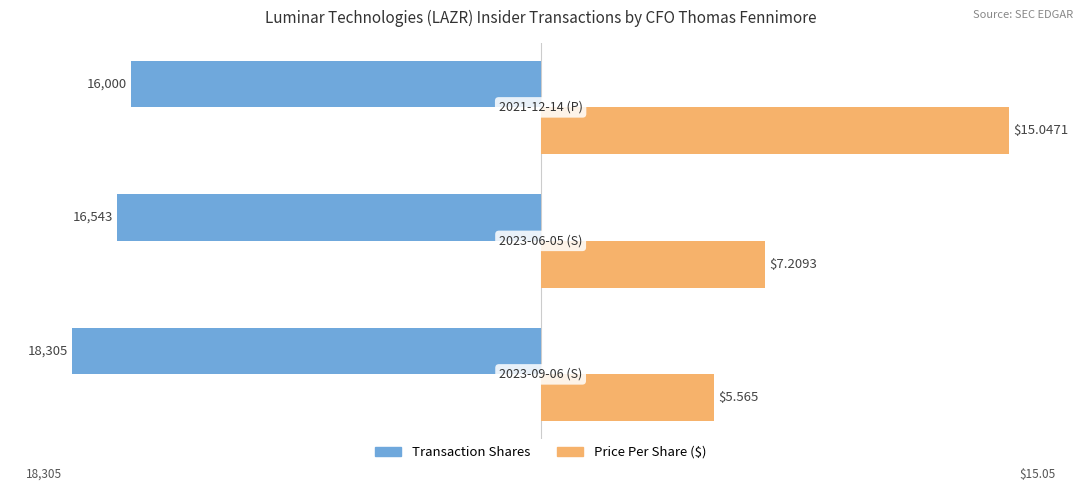

Rank the series by their maximum value, from lowest to highest.

Transaction Shares, Price Per Share ($)